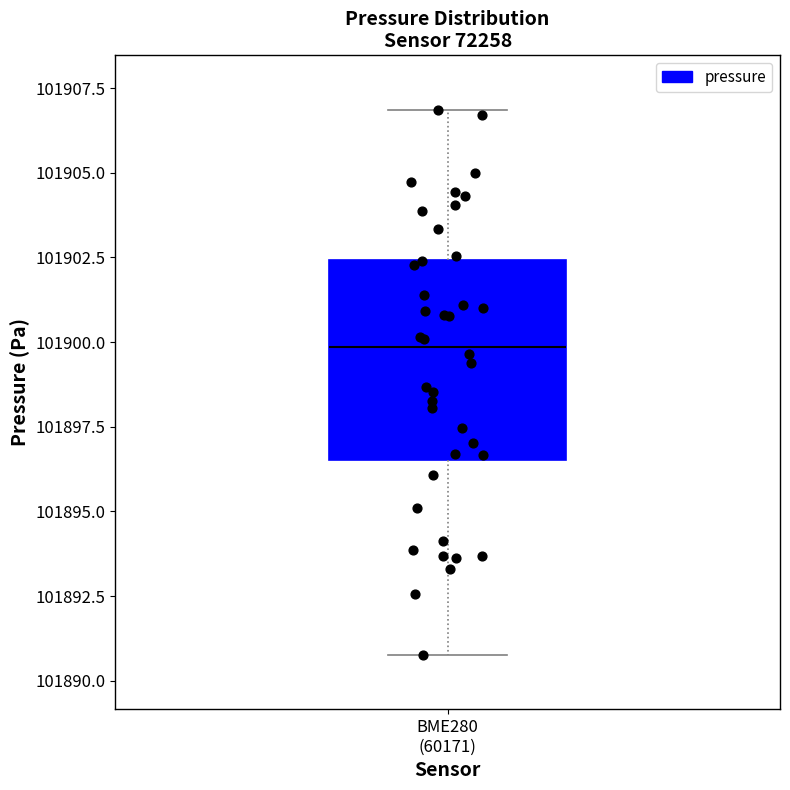

Read this box plot against the y-axis: the position of the median line, the range covered by the box, and the ends of both whiskers. The values are not printed on the chart, so give them approximately, as read against the axis.

median 101900.0, box 101896.5 to 101902.5, whiskers 101891.0 to 101907.0